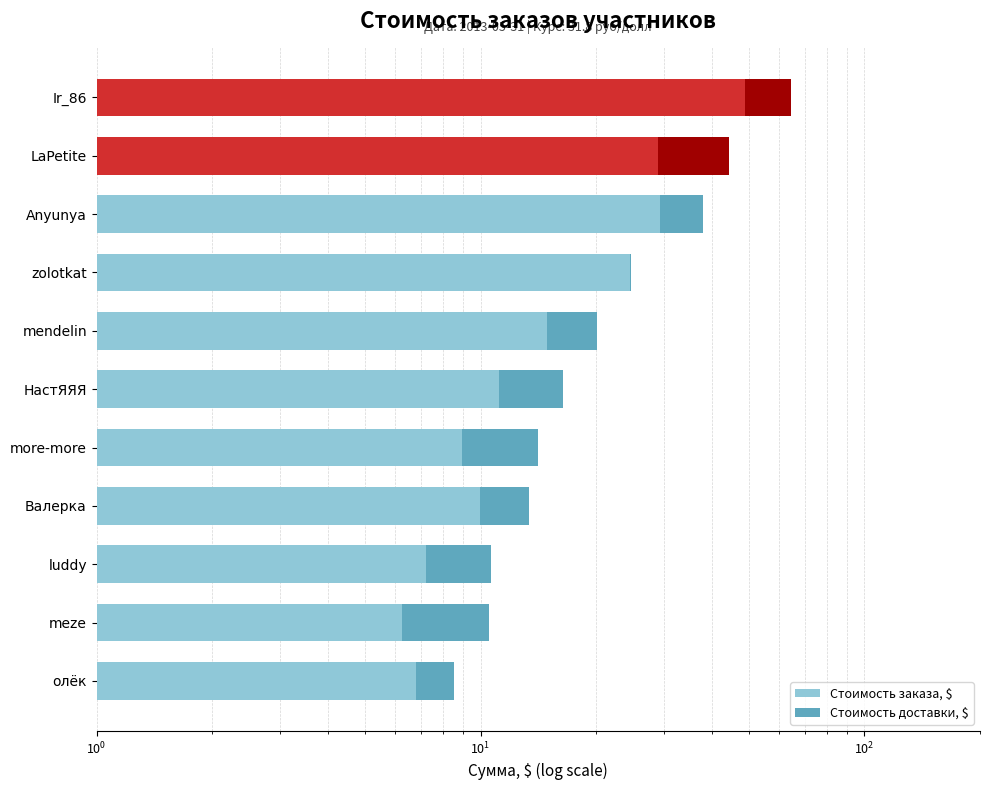

What is the greatest value displayed?

48.9